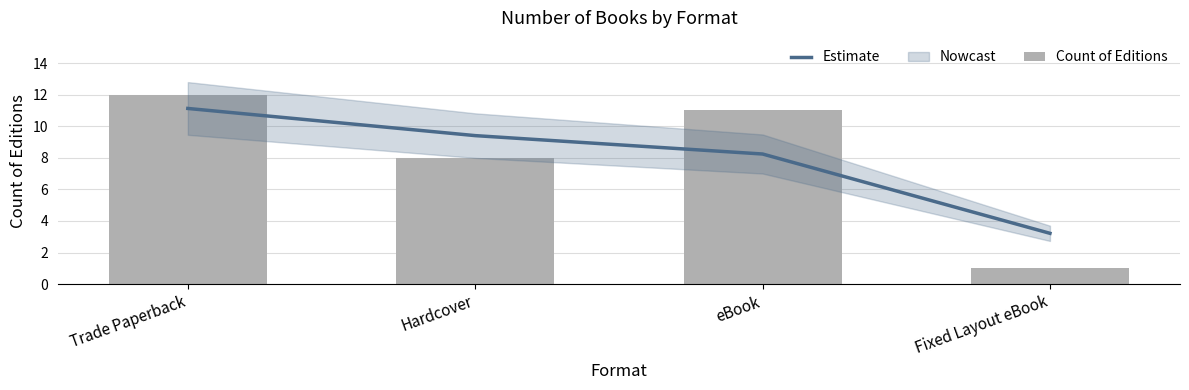

Where is Estimate nearest to the value 7?

eBook